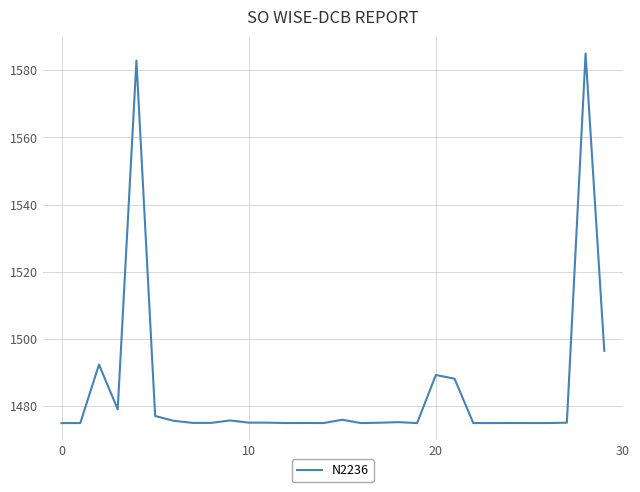

What is the maximum value shown in the chart?

1585.0